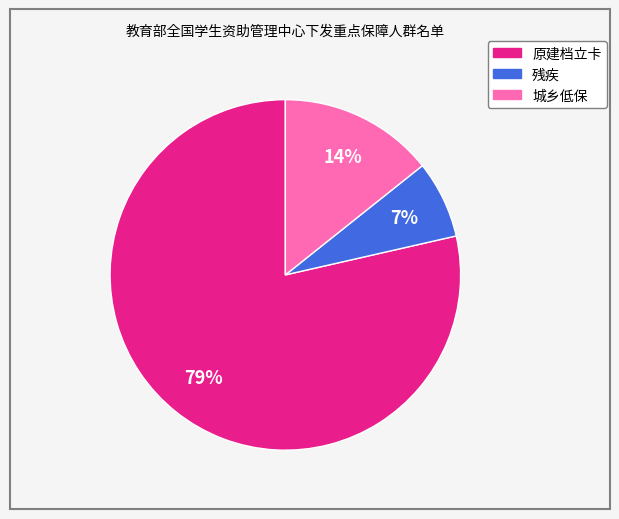

Which slice represents more than half of the pie?

原建档立卡